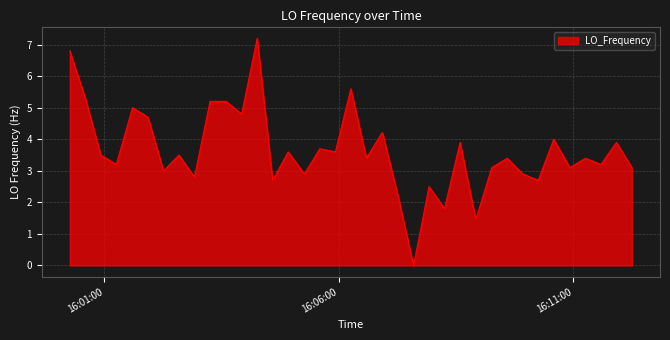

What is the sum of all values?

145.5